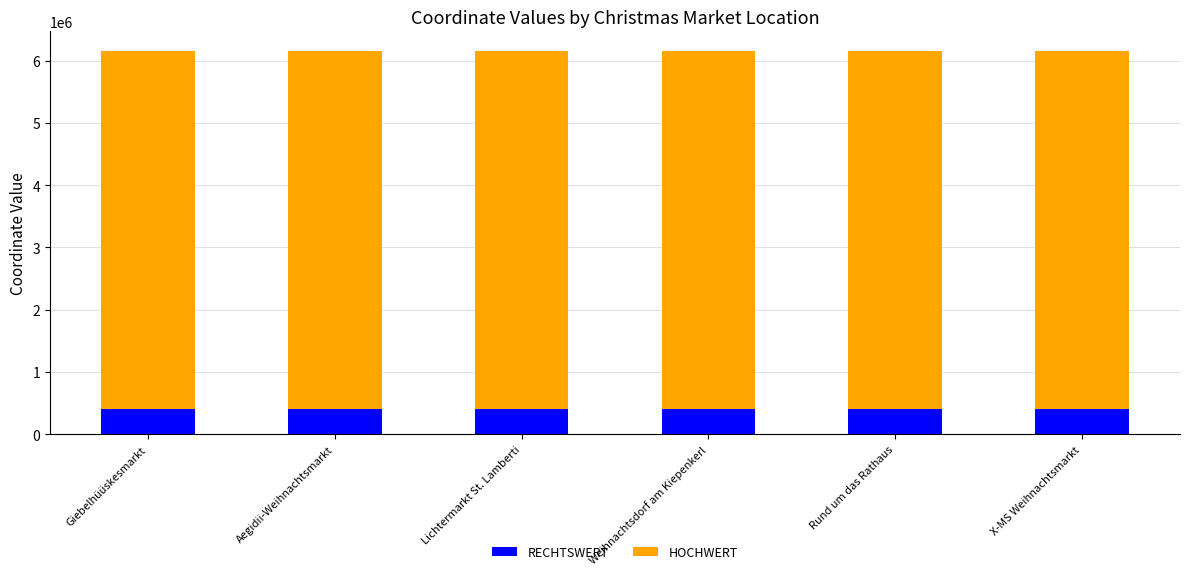

The RECHTSWERT series shows 405815 at Rund um das Rathaus. True or false?

True